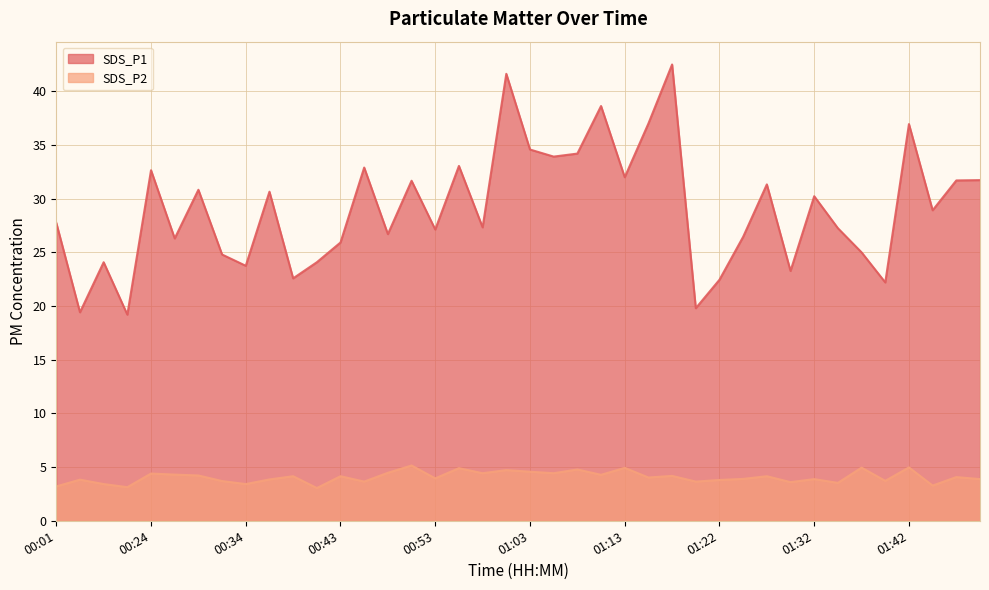

How many distinct data groups are displayed?

2